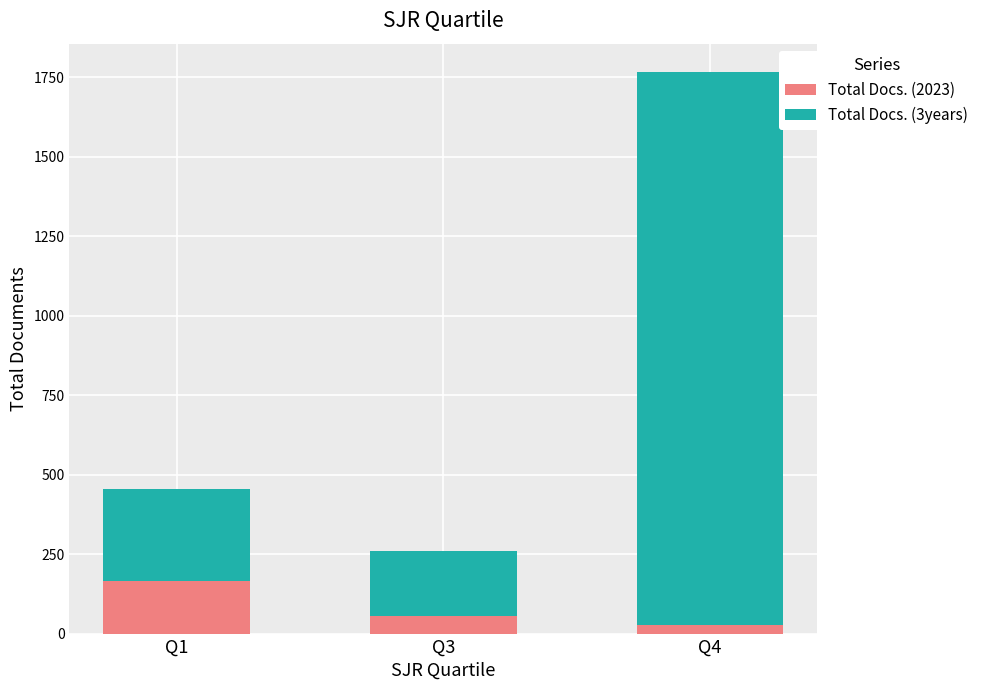

Where is Total Docs. (2023) nearest to the value 96?

Q3